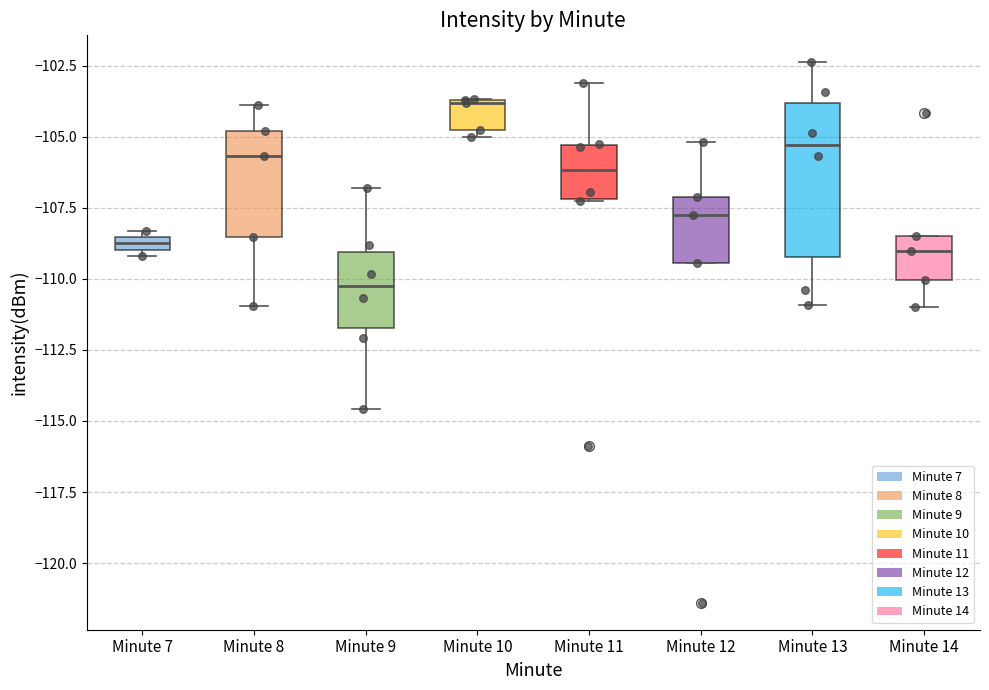

Which box is the tallest, from its lower edge to its upper edge?

Minute 13